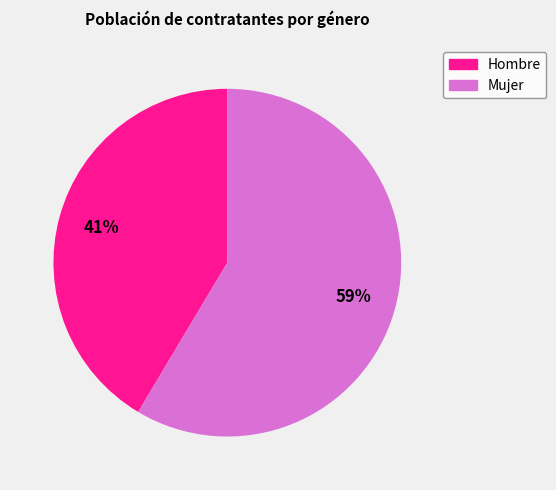

Combined, do Mujer and Hombre account for over 50%?

Yes